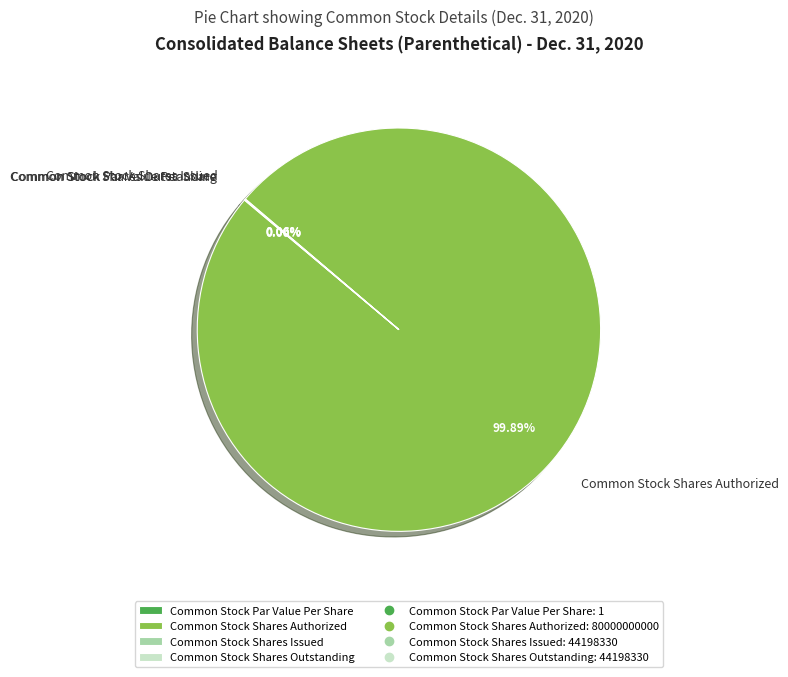

Approximately how many times larger is the value at Common Stock Shares Issued compared to Common Stock Par Value Per Share?

44198330.0